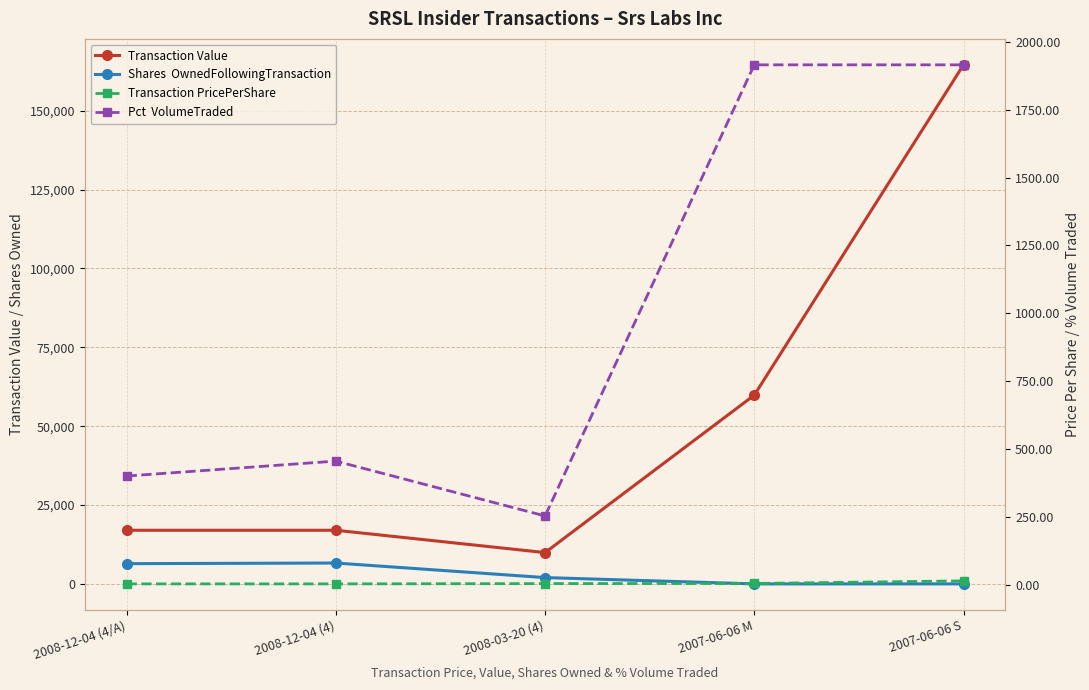

How many lines are shown in the chart?

4